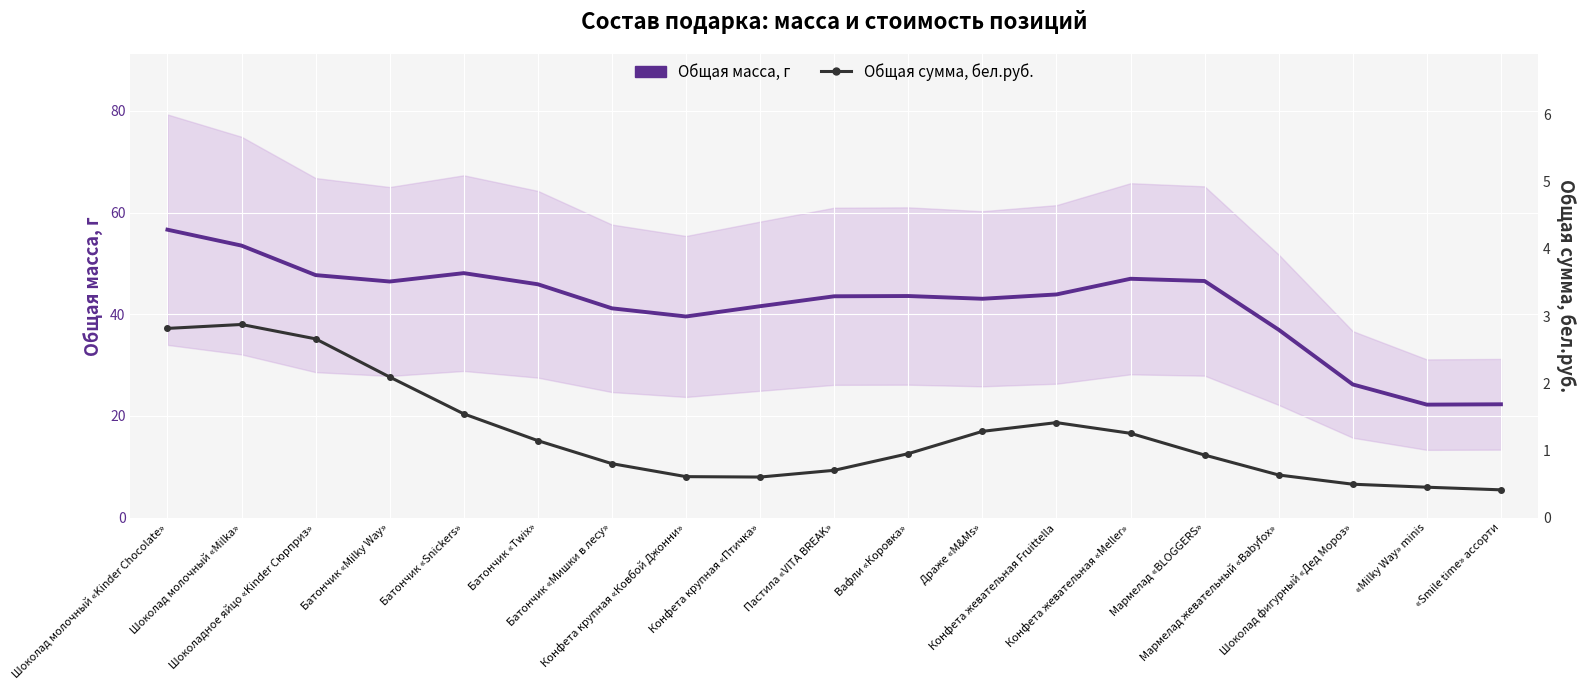

What is the smallest value displayed?

0.4